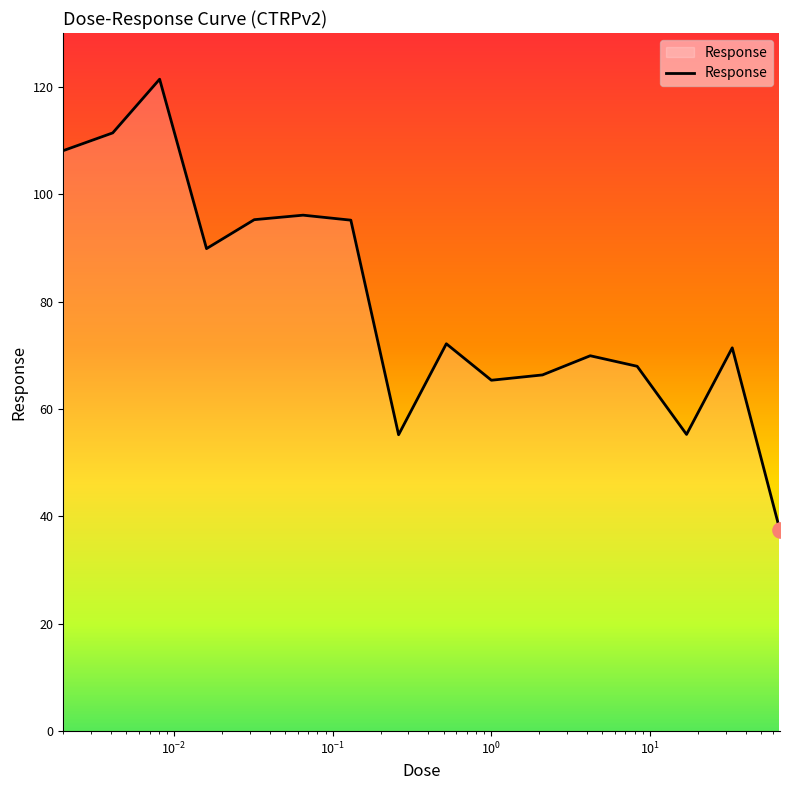

What is the difference between the maximum and minimum values?

84.0